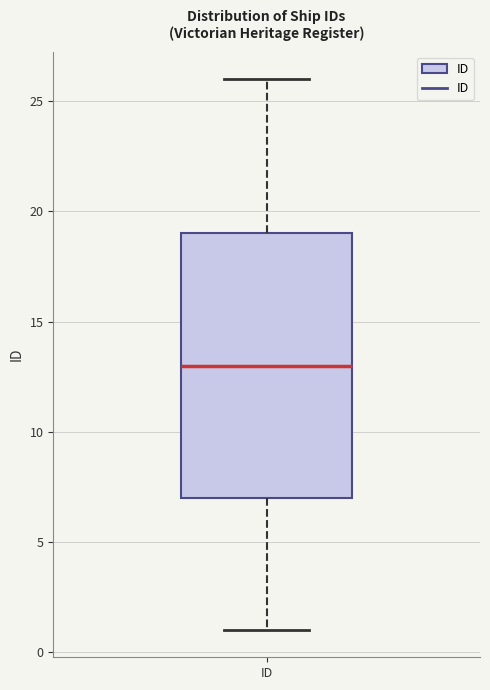

Transcribe this box plot: give where the median line is, the range the box spans, and where the two whiskers end, as read against the y-axis. The values are not printed on the chart, so give them approximately, as read against the axis.

median 13, box 7 to 19, whiskers 1 to 26